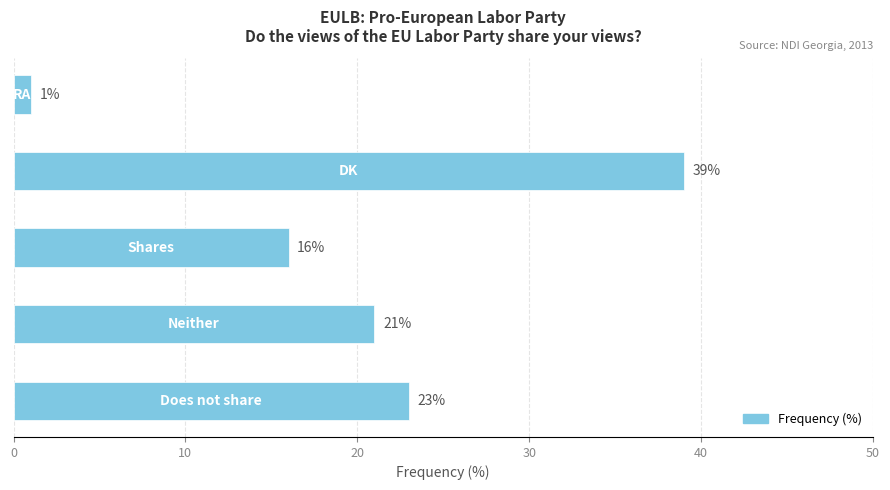

Reading top to bottom, transcribe all the data shown in this chart.

1	39	16	21	23